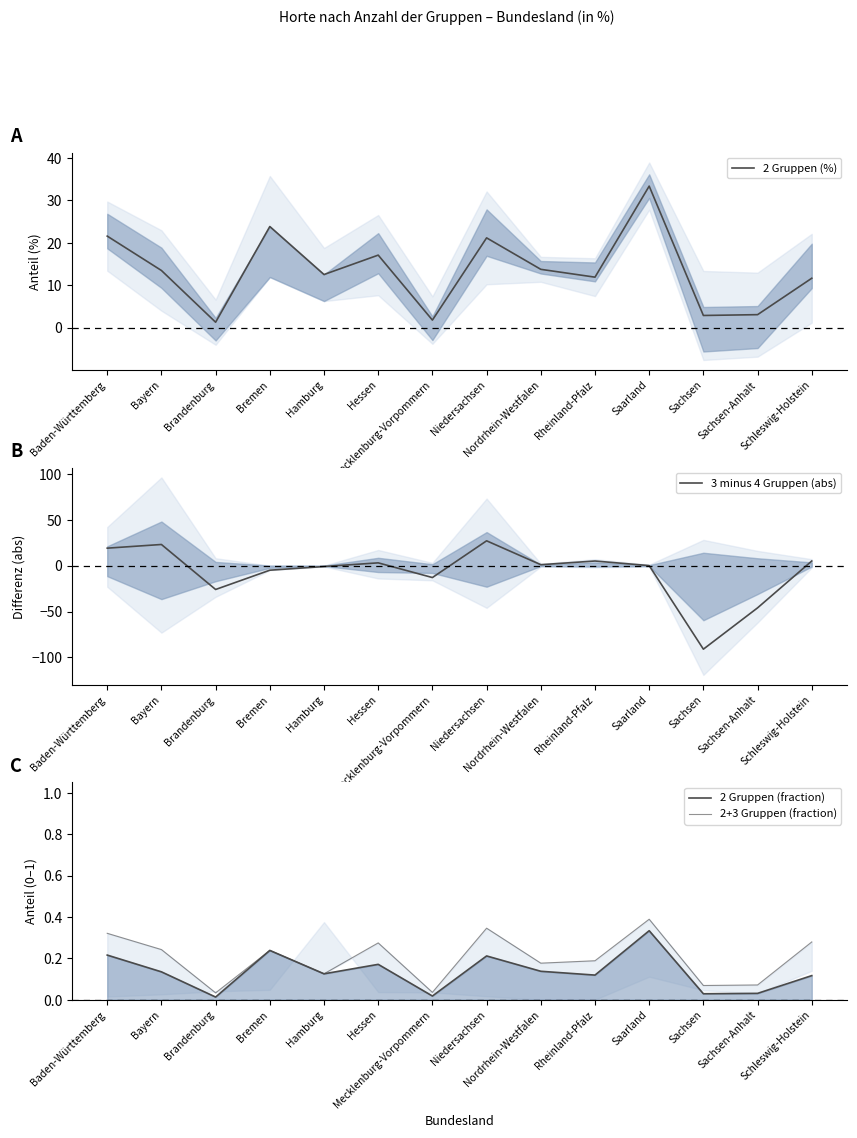

Count the number of categories in the chart.

14